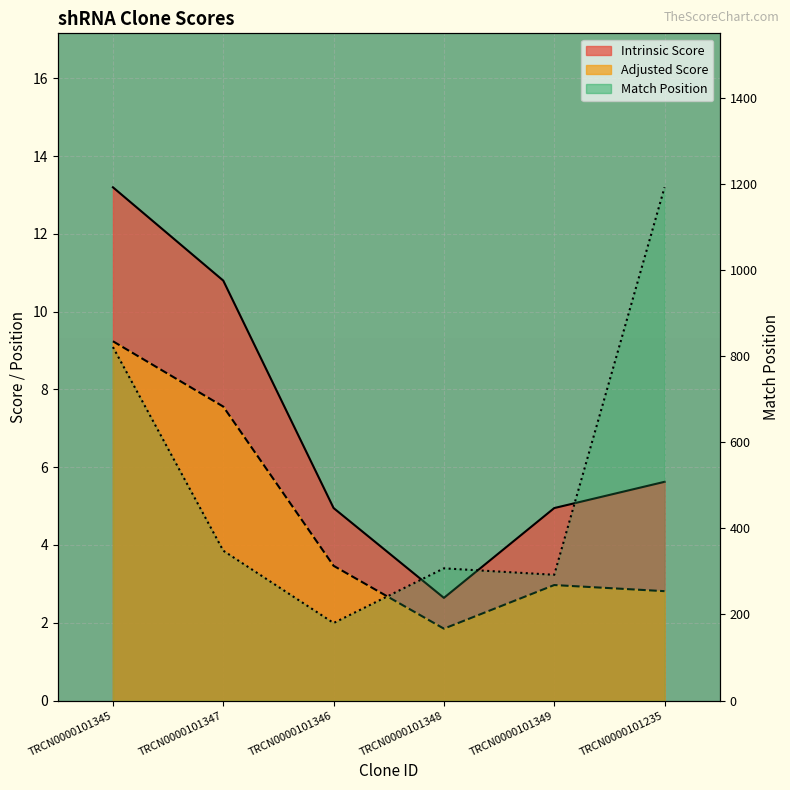

True or false: Intrinsic Score and Match Position cross at least once.

False